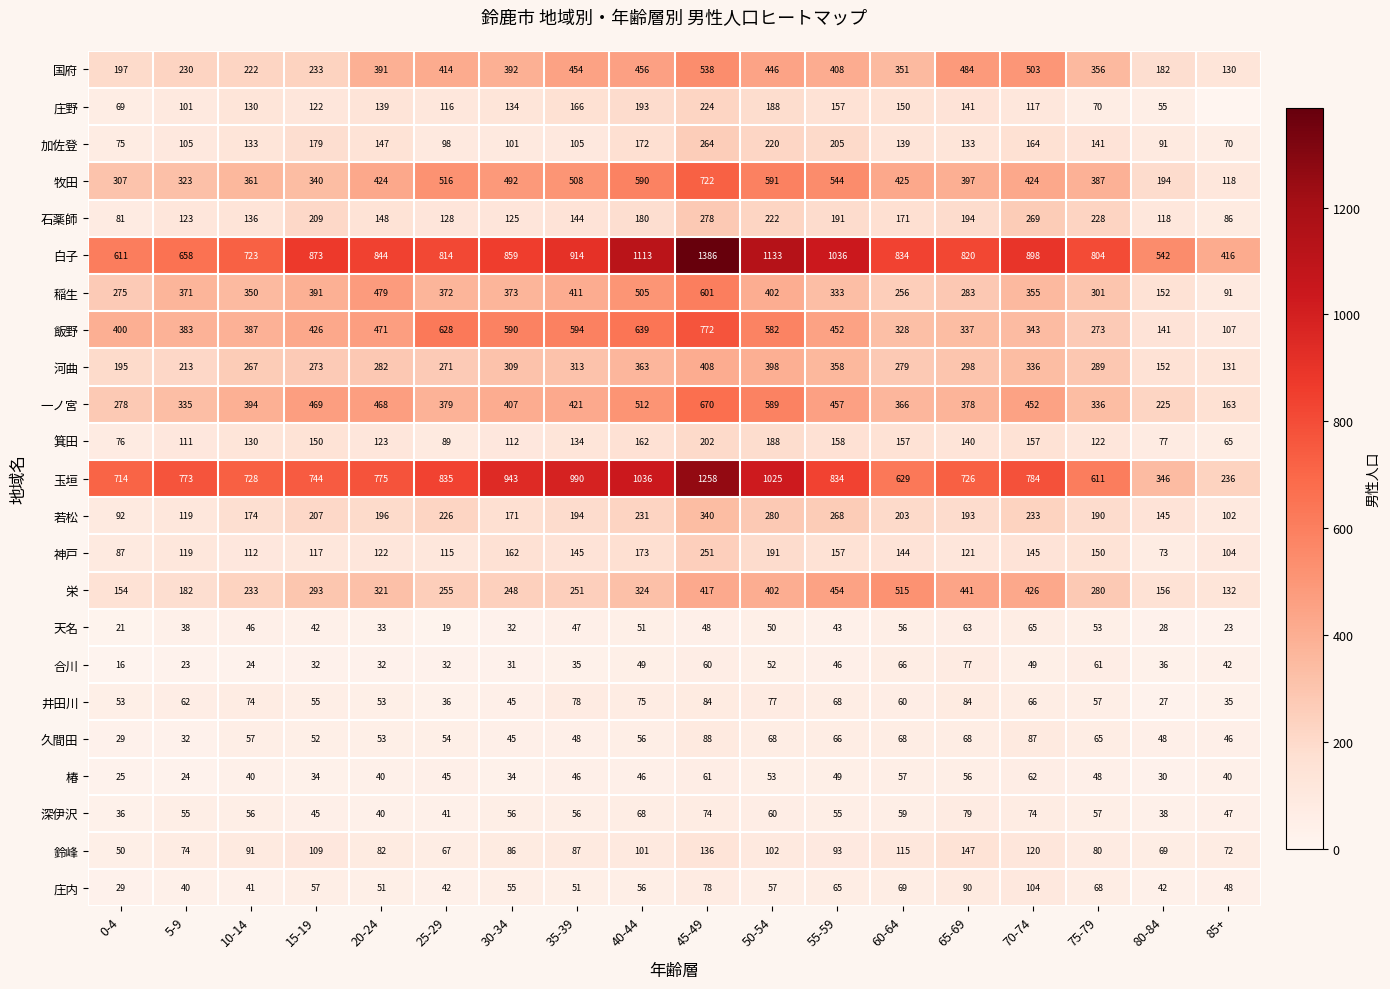

Which category has the highest value in the 若松 series?

45-49